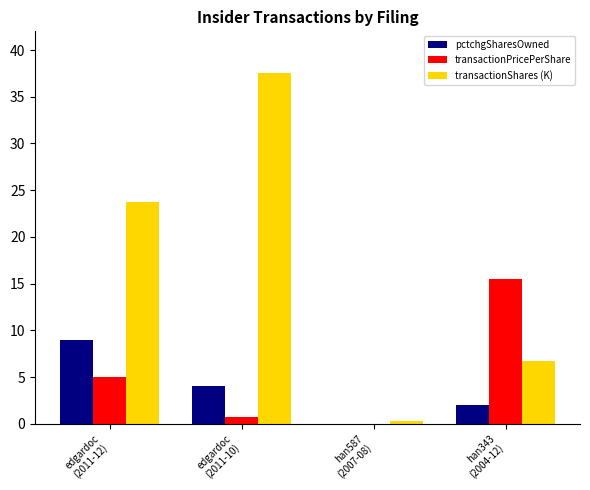

What is the spread (max minus min) of values at han343
(2004-12)?

13.5